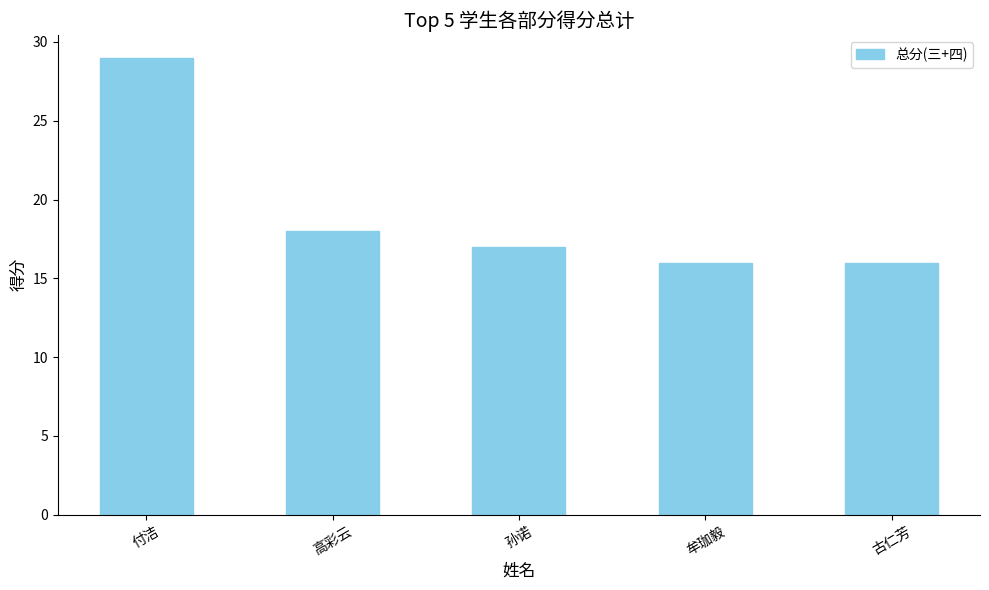

Which has a higher value, 高彩云 or 牟珈毅?

高彩云